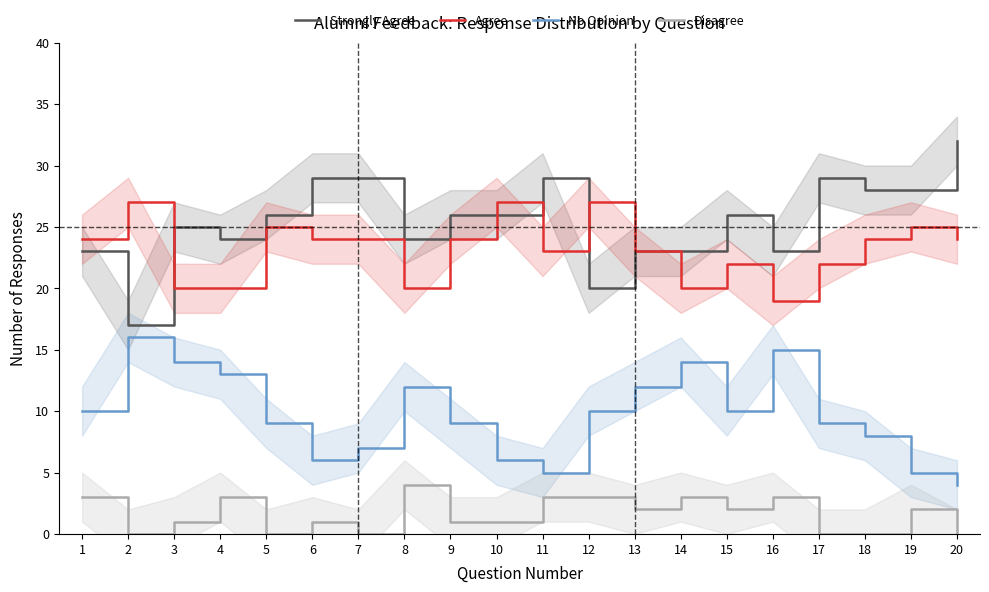

How many interior local valleys does the Disagree series have?

5